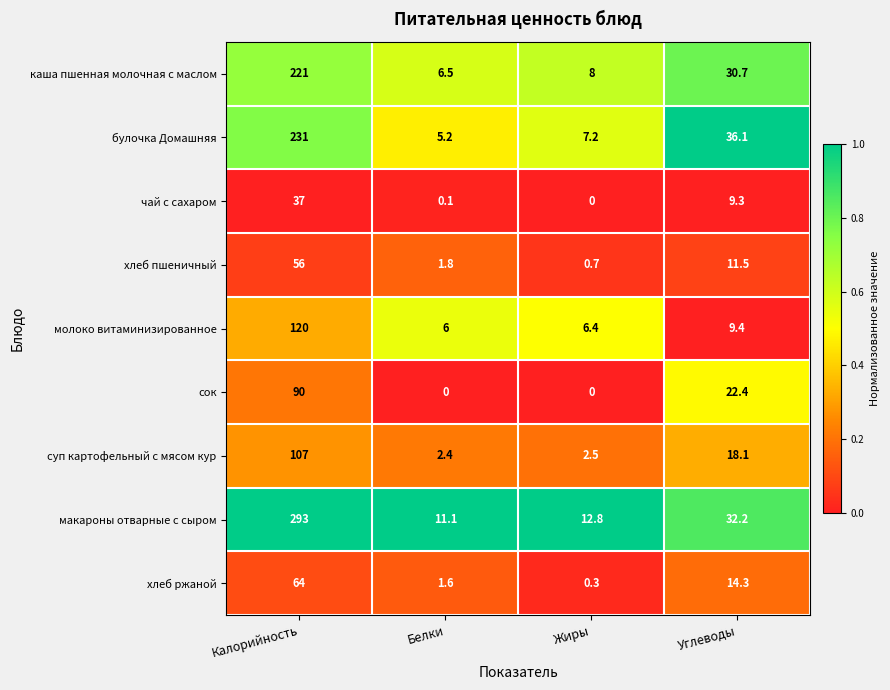

What is the difference between the highest and lowest values at Жиры?

12.8